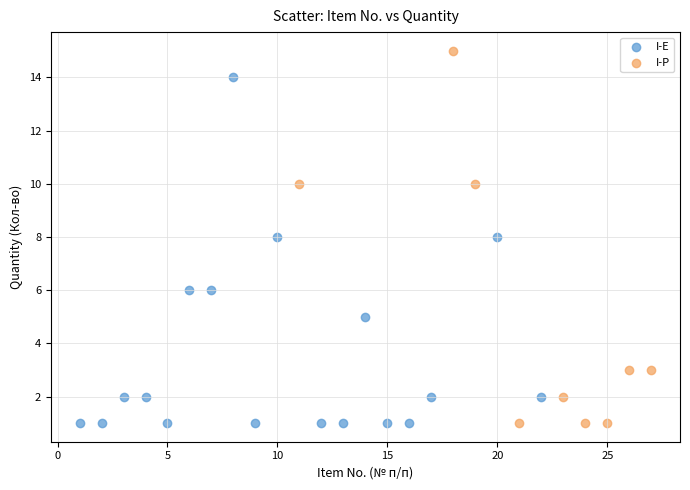

Which series reaches the maximum Y coordinate?

I-P